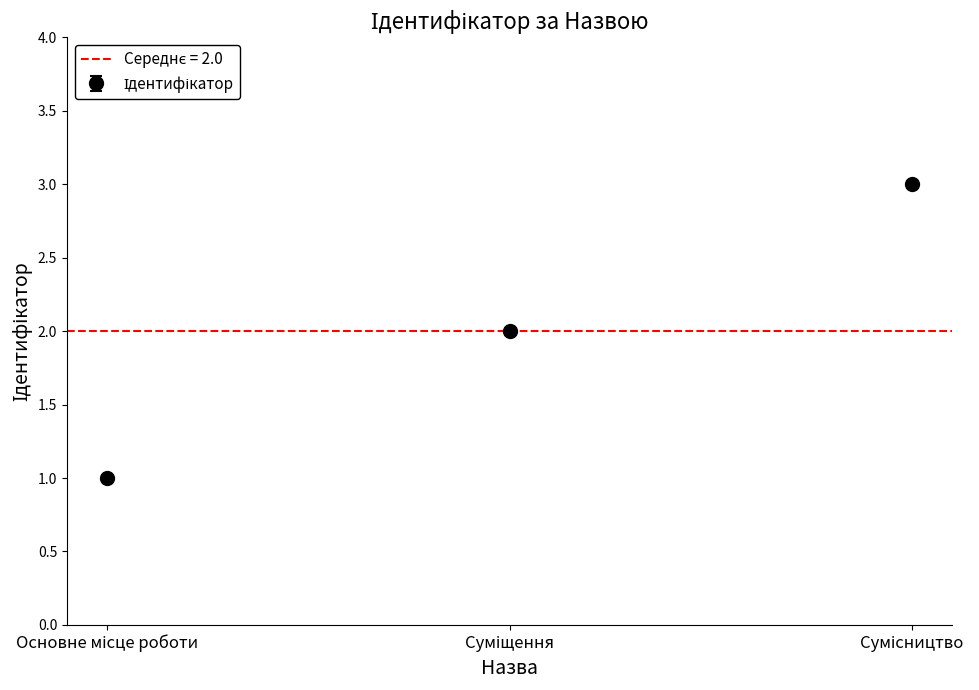

List the labels in order of value, largest first.

Сумісництво, Суміщення, Основне місце роботи